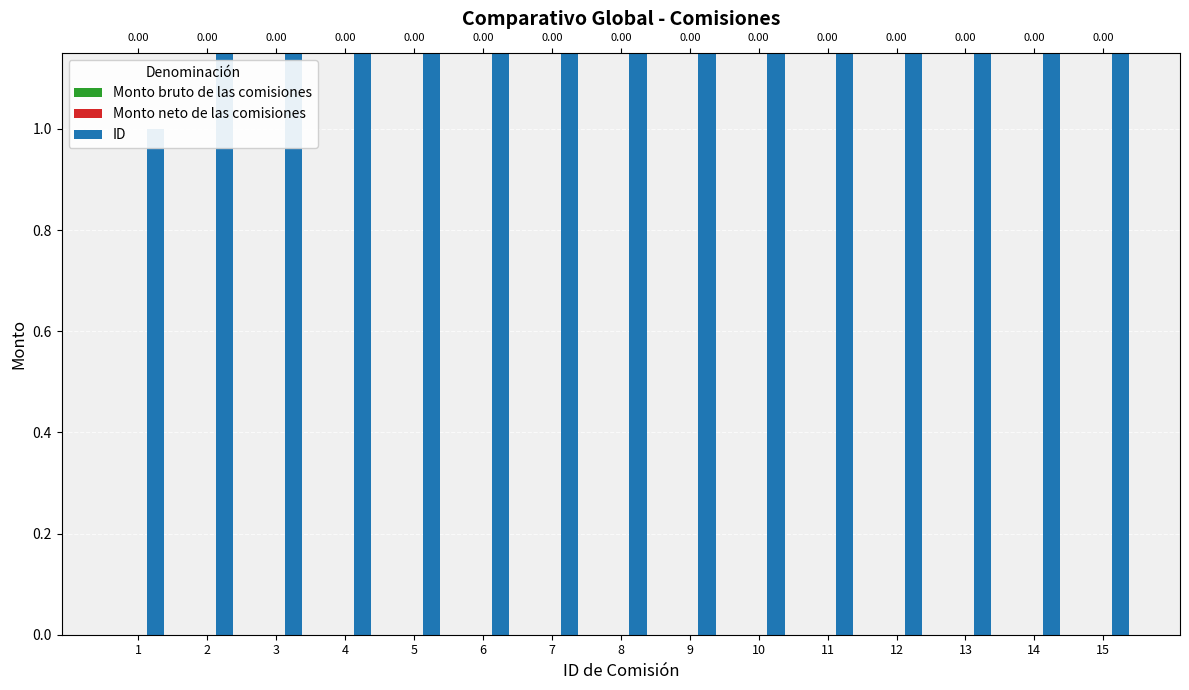

At which category is the sum across all series the highest?

15